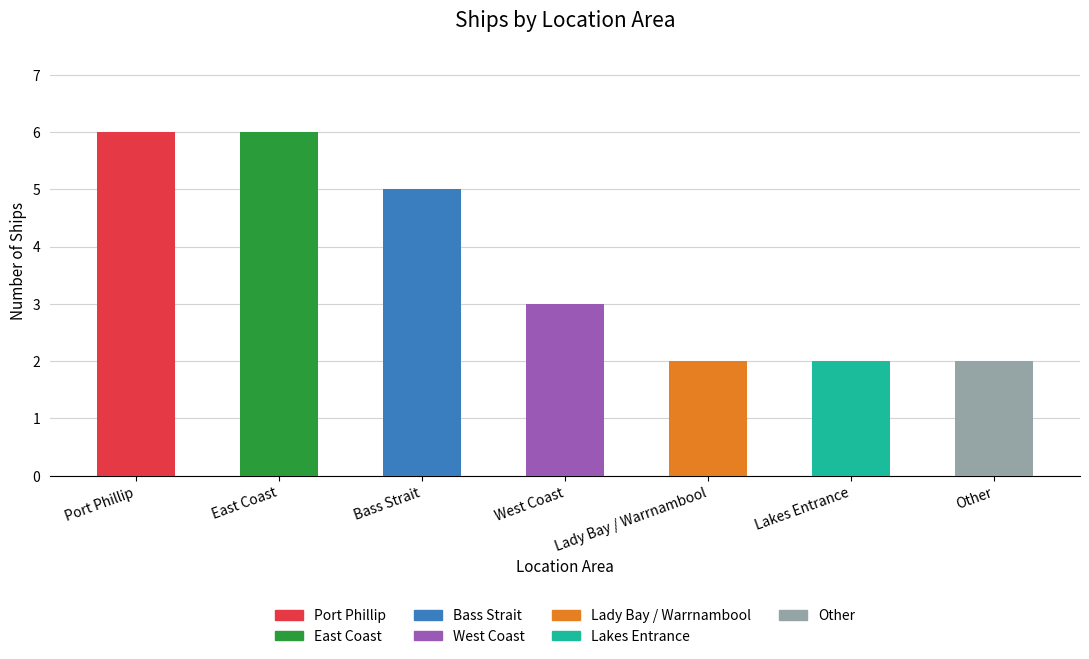

What is the maximum value shown in the chart?

6